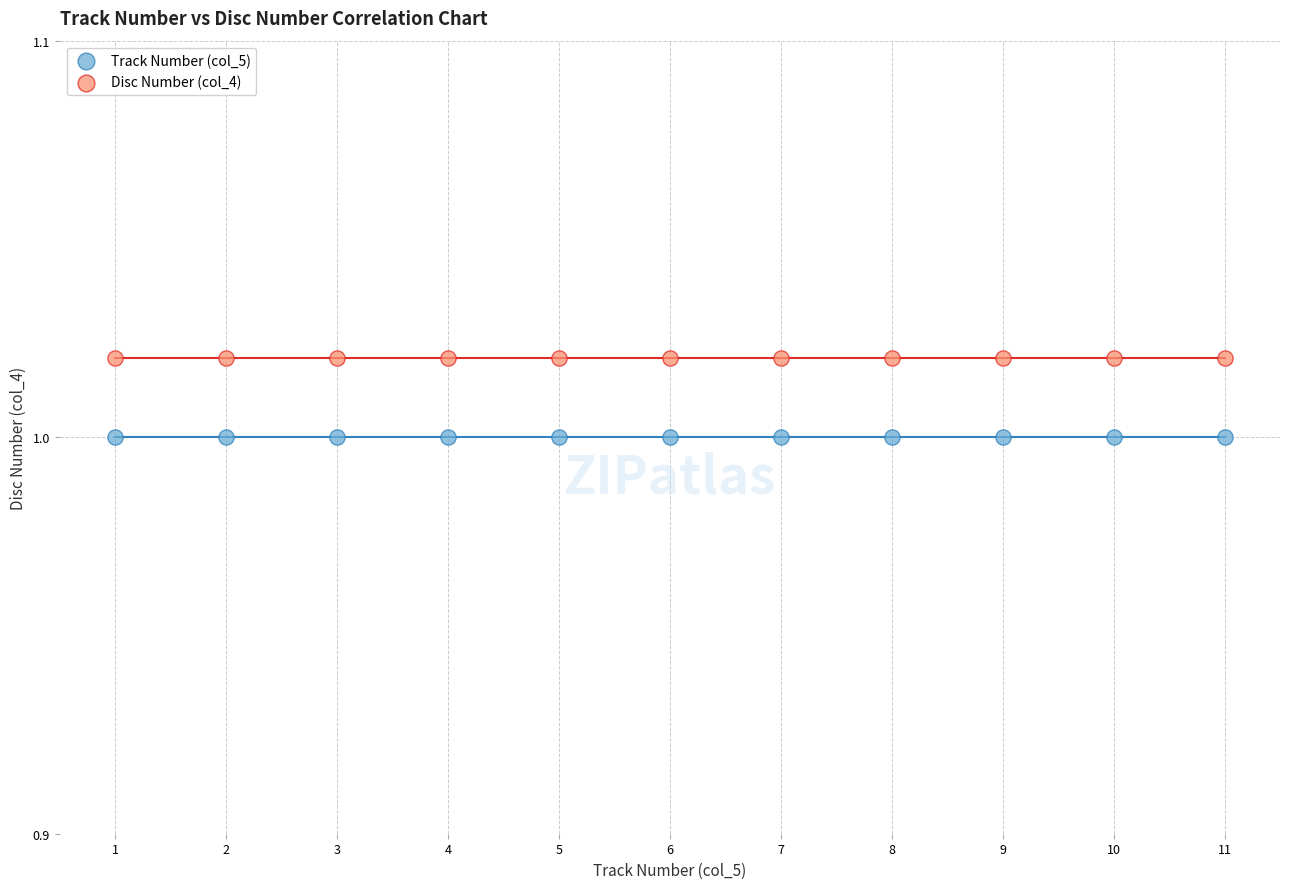

Which series reaches the maximum Y coordinate?

Disc Number (col_4)